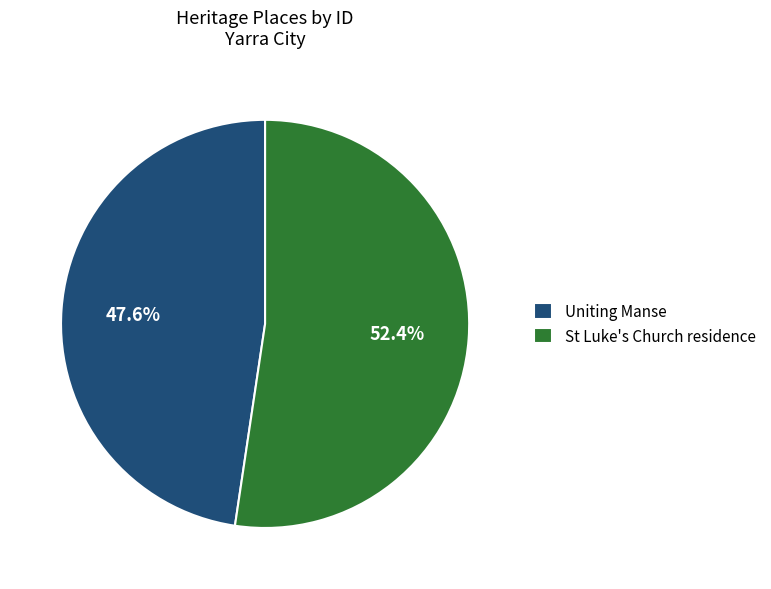

Which category accounts for the majority?

St Luke's Church residence